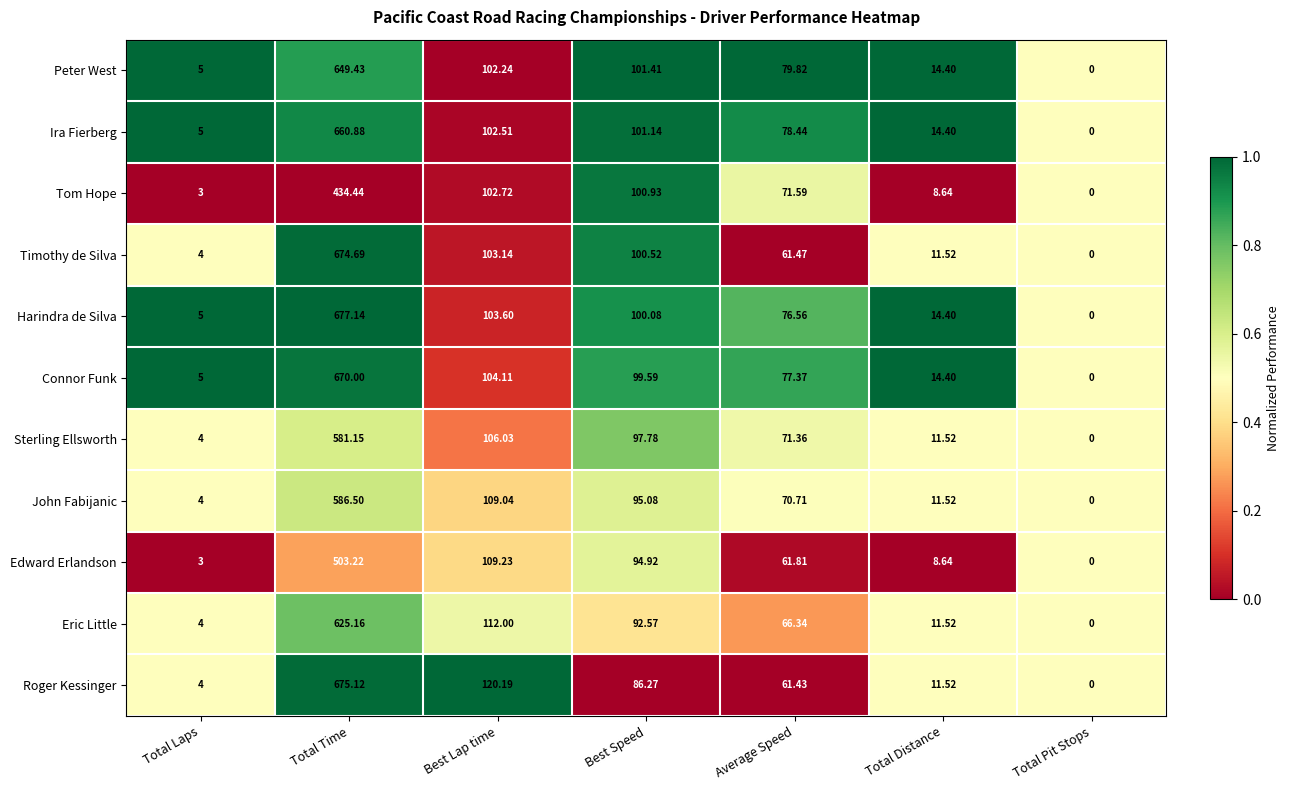

At which category is the sum across all series the highest?

Total Time